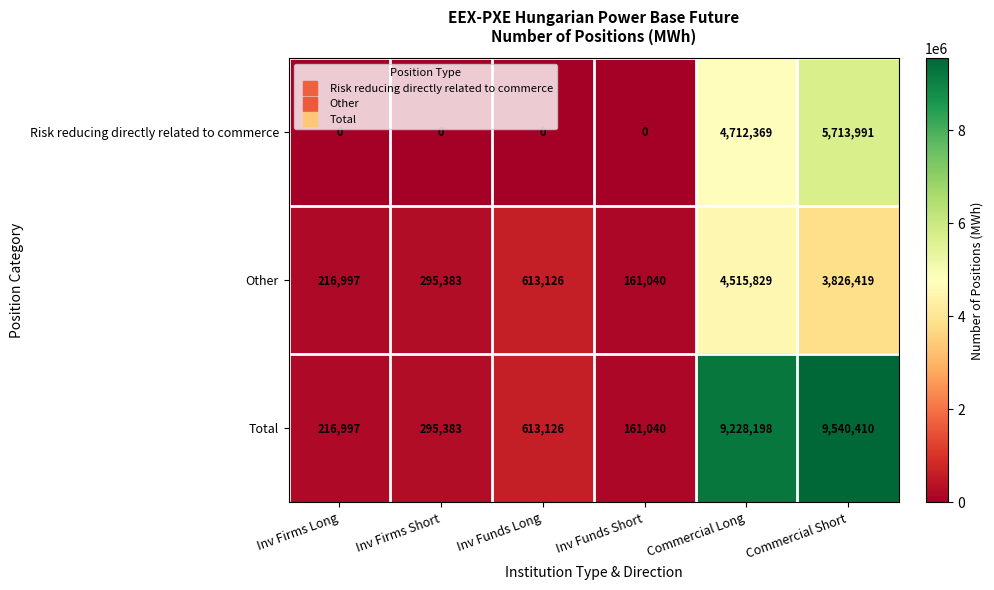

How many data points does each series have?

6